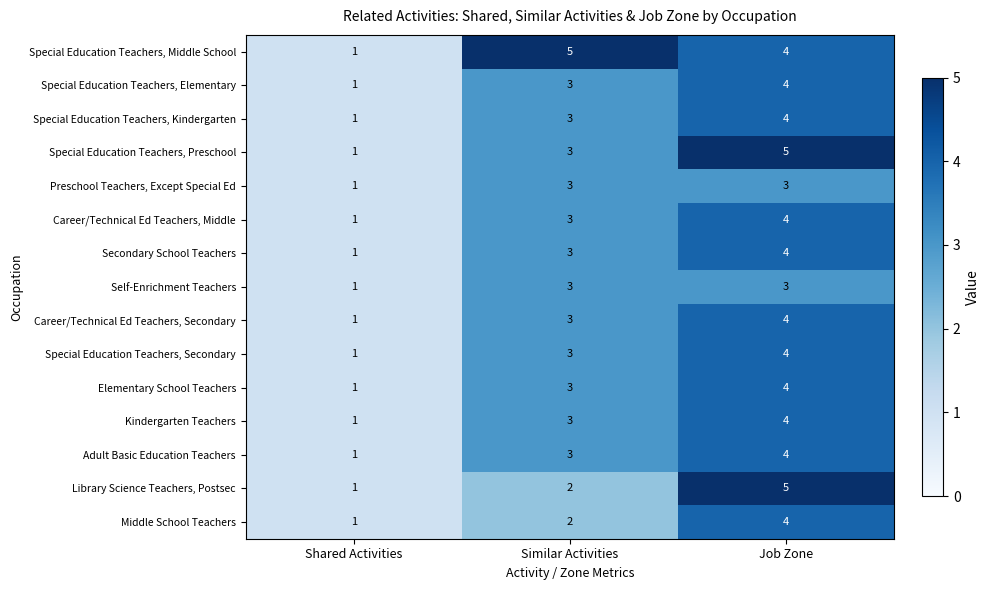

What is the spread (max minus min) of values at Similar Activities?

3